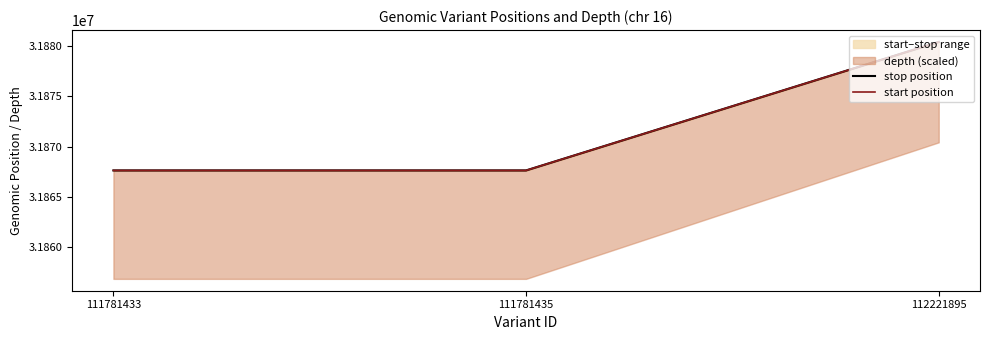

How many categories are shown in the chart?

3